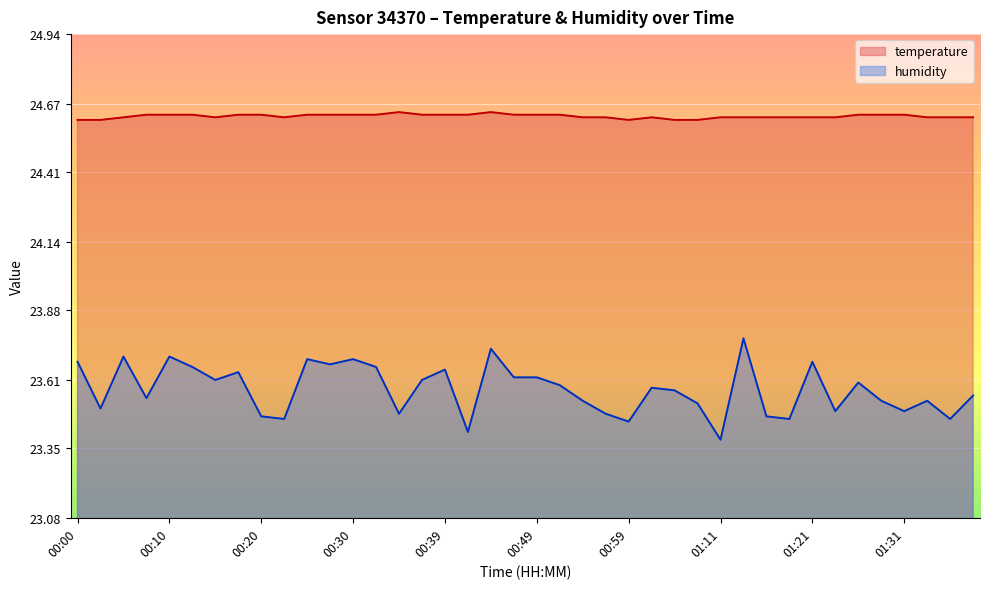

True or false: temperature and humidity cross at least once.

False